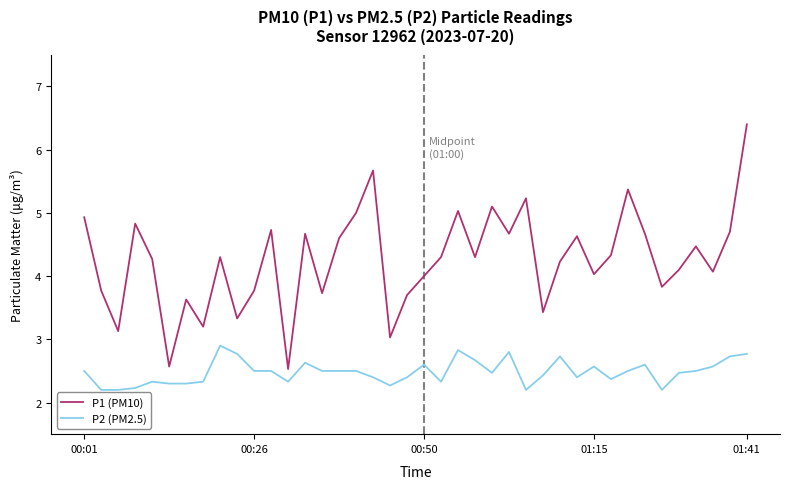

What is the difference between the maximum and minimum values in the P1 (PM10) series?

3.9